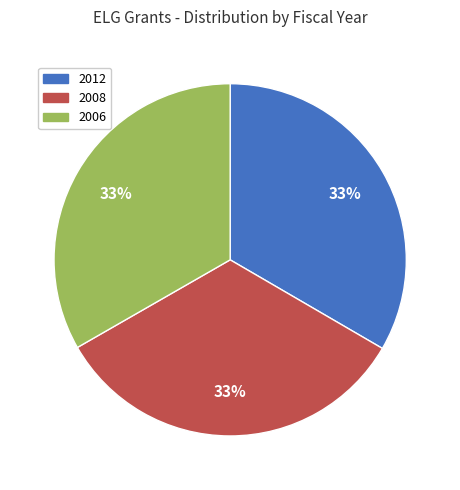

Does any single category account for the majority?

No